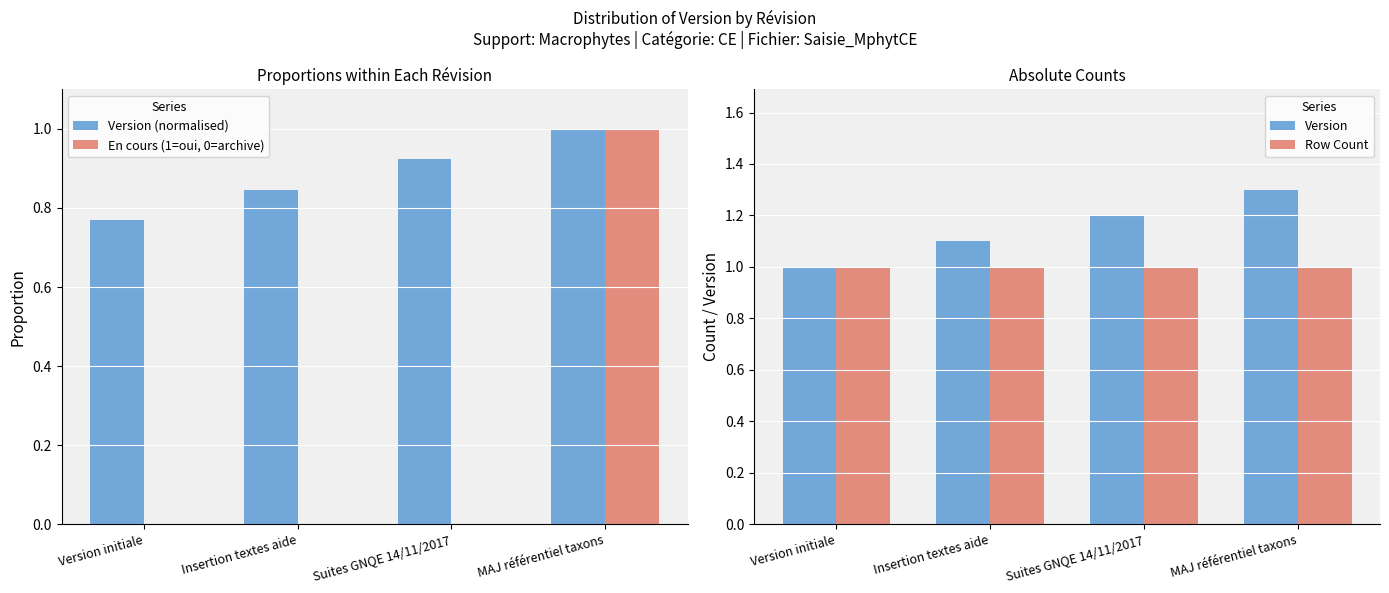

Which series changed the most between Suites GNQE 14/11/2017 and MAJ référentiel taxons?

En cours (1=oui, 0=archive)